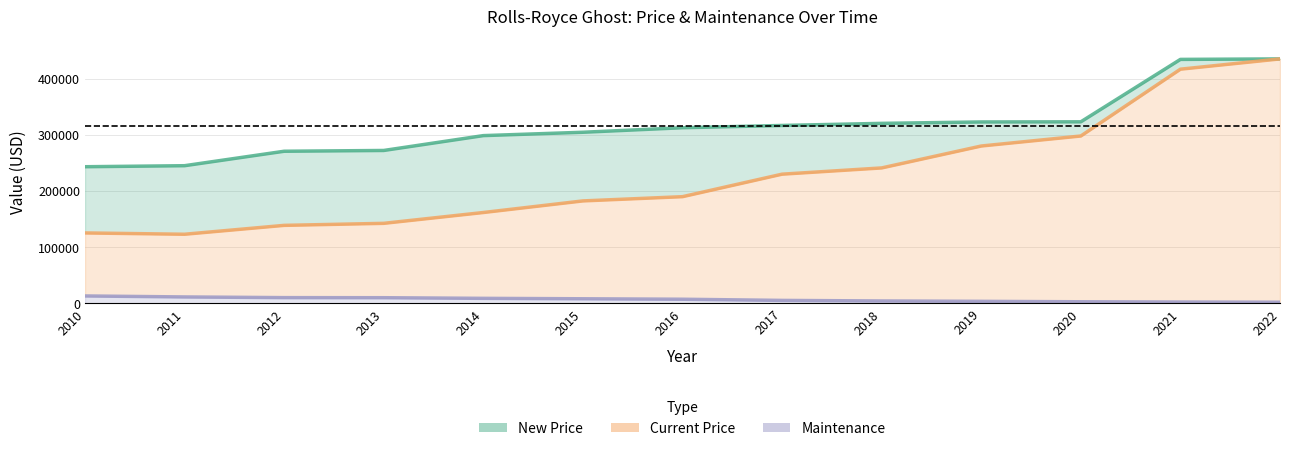

What are all the series names shown in the legend?

New Price, Current Price, Maintenance